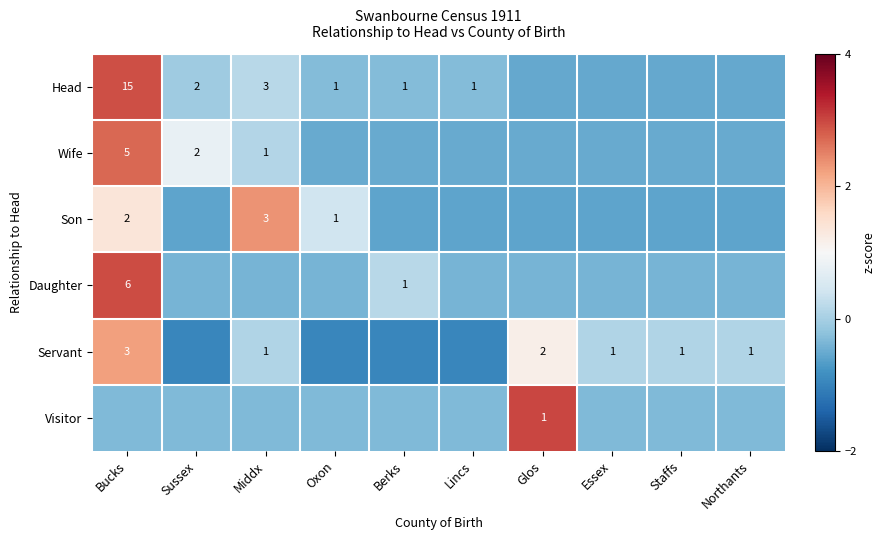

Which series has the widest spread of values?

Head